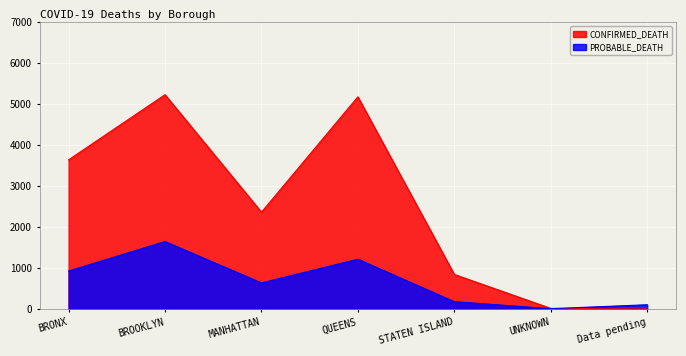

What is the sum of the PROBABLE_DEATH values at BROOKLYN and BRONX?

2571